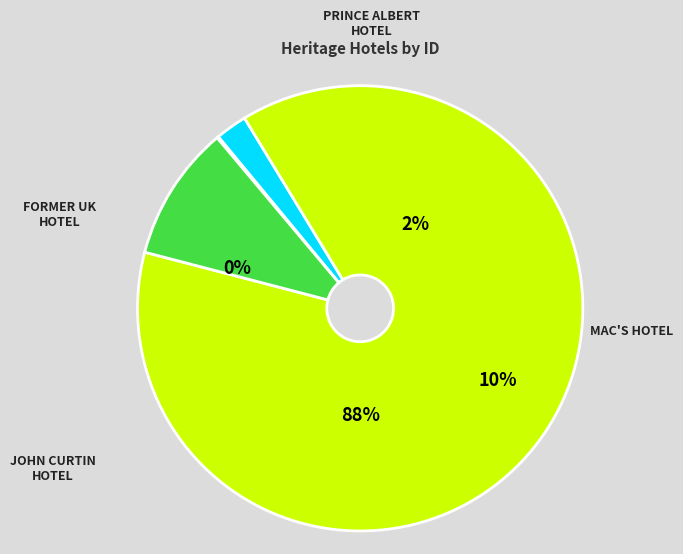

What portion of the pie excludes JOHN CURTIN HOTEL?

12.2%